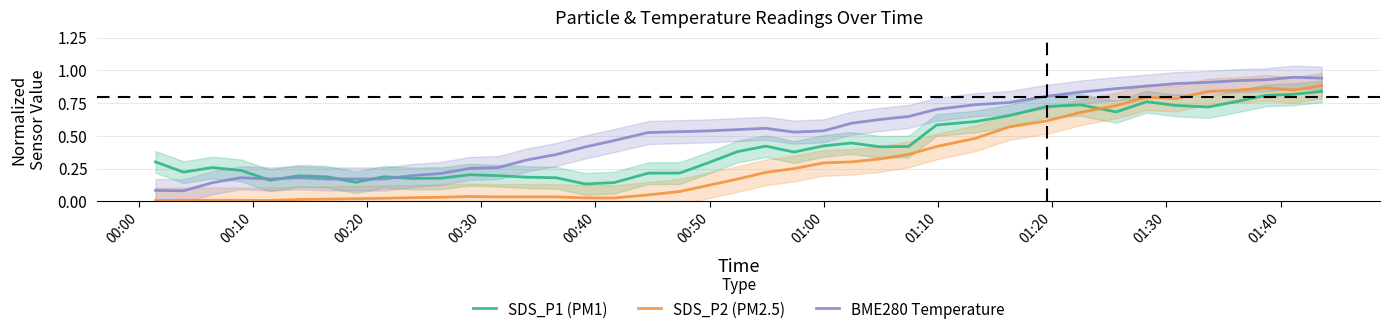

True or false: SDS_P2 (PM2.5) and BME280 Temperature cross at least once.

False